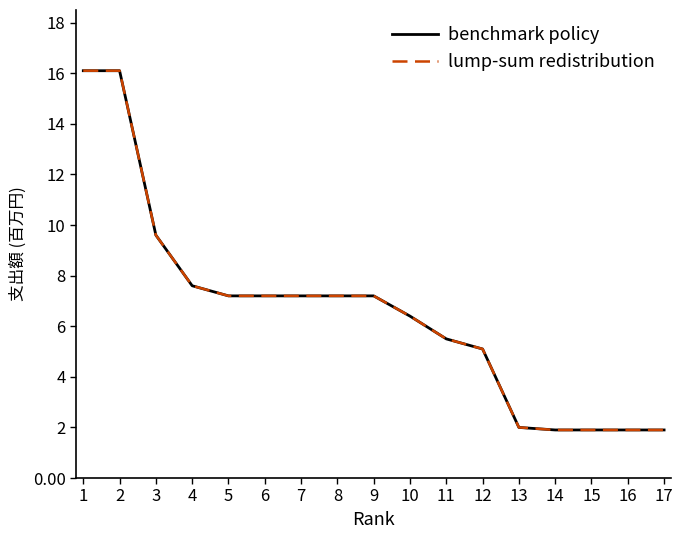

Is this an area chart (filled region under the line)?

No